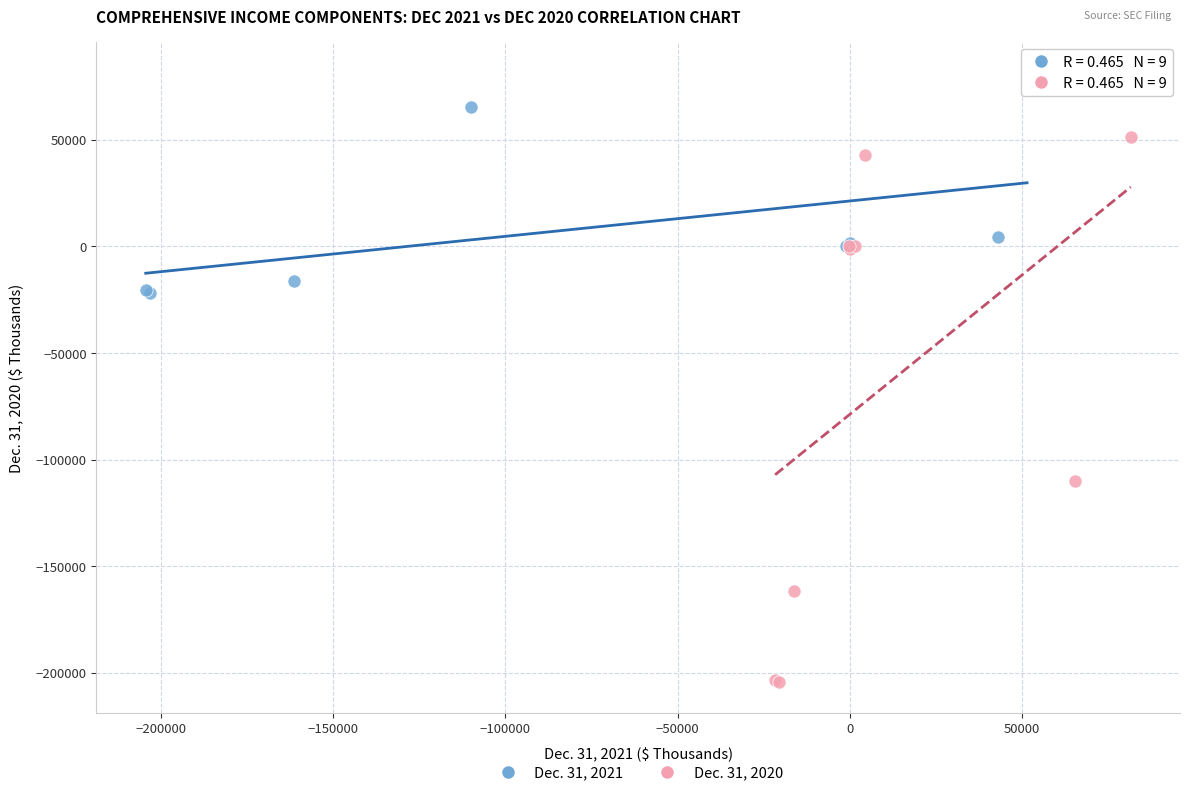

Which series reaches the minimum Y coordinate?

Dec. 31, 2020